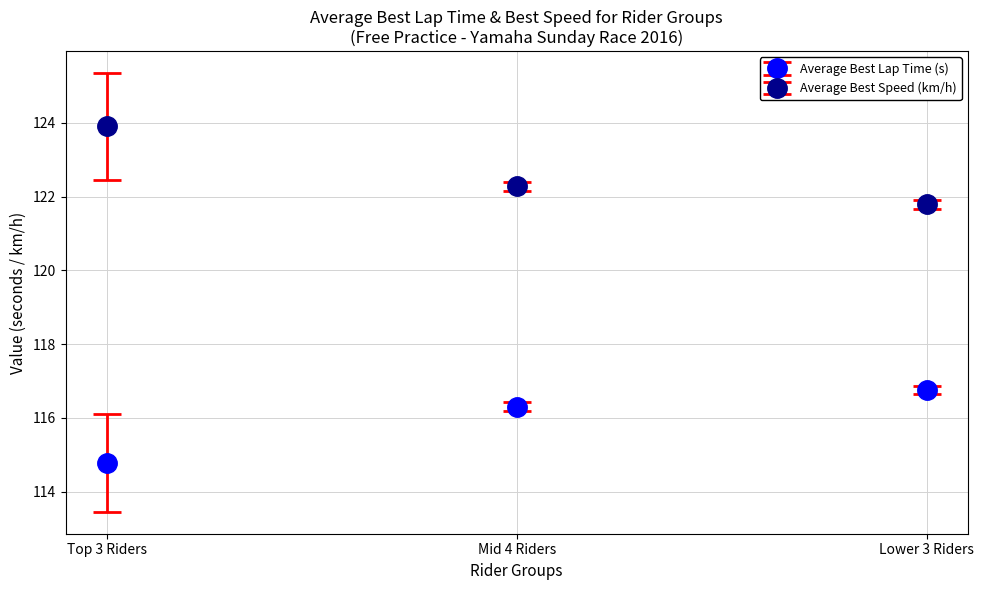

Rank the series at Top 3 Riders from highest to lowest value.

Average Best Speed (km/h), Average Best Lap Time (s)